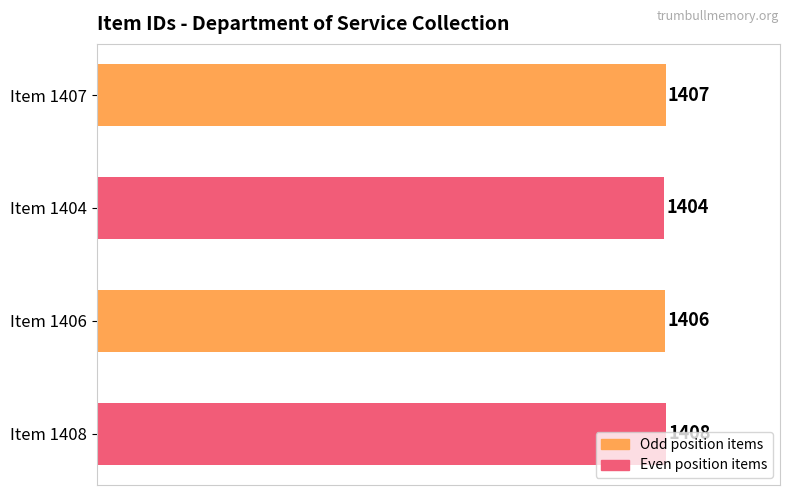

What is the average value?

1406